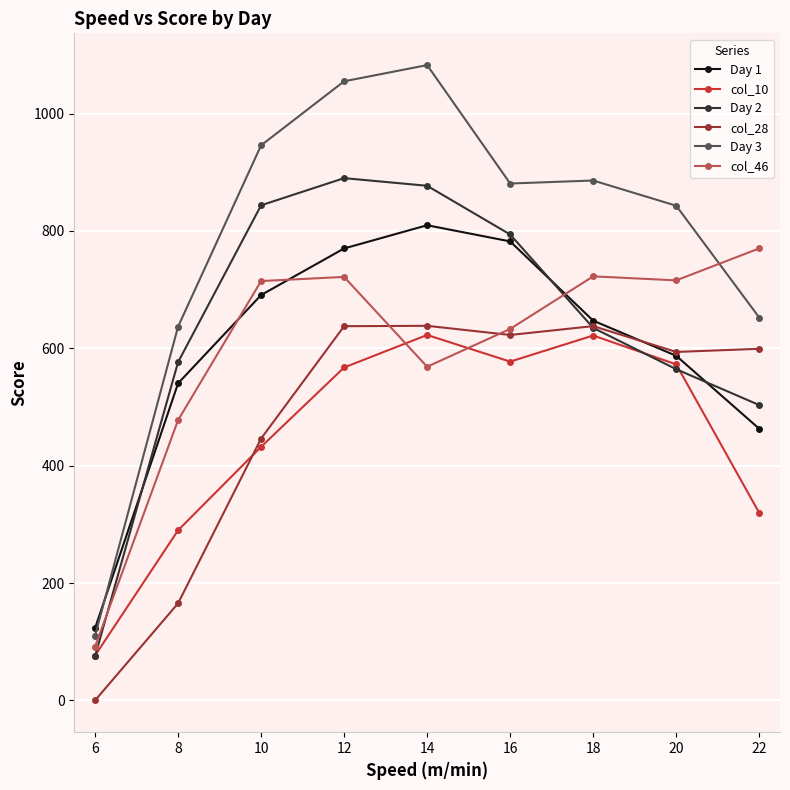

What is the total value across all series at 20?

3877.2